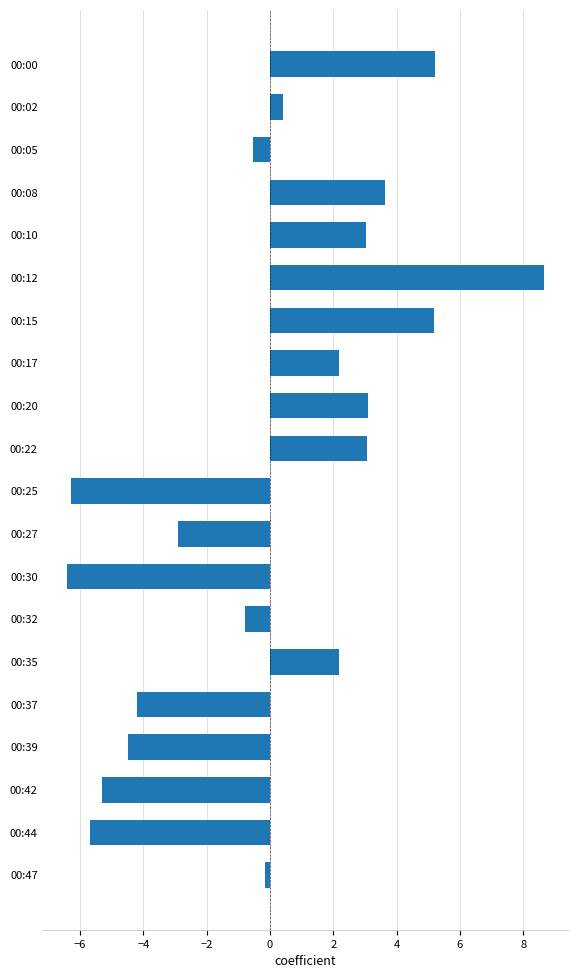

What is the difference between the maximum and minimum values?

15.1